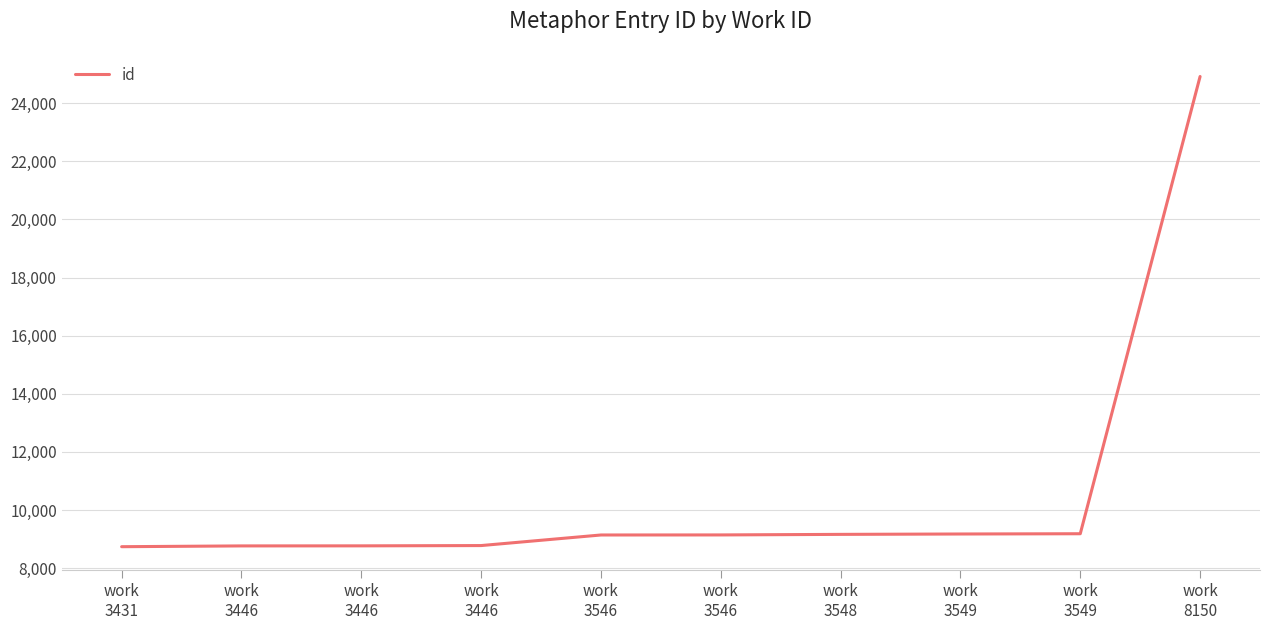

The chart shows a value of 9176 at work
3549. True or false?

True